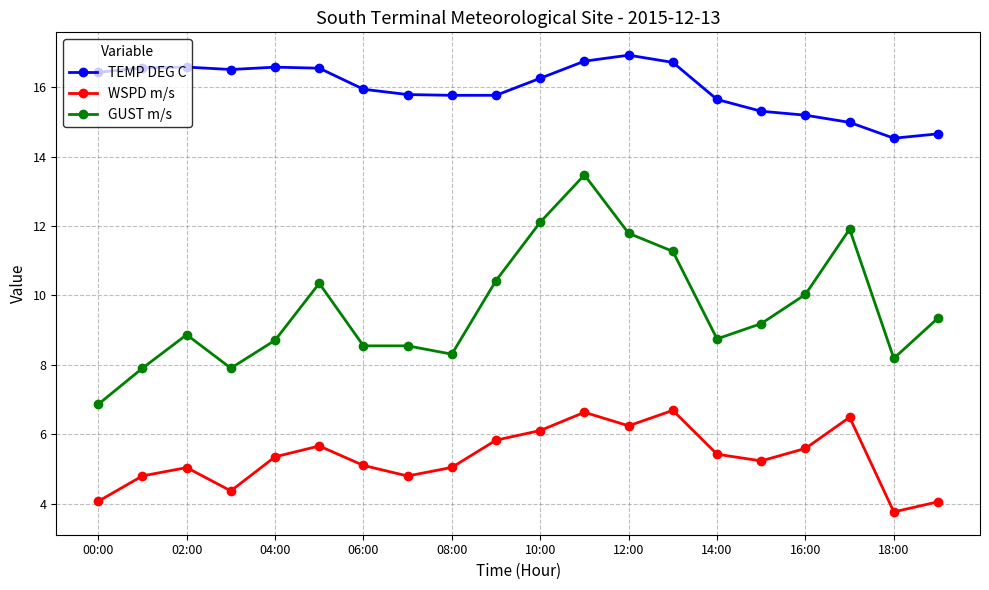

What is the value of the GUST m/s point at the 17th from the left?

10.0